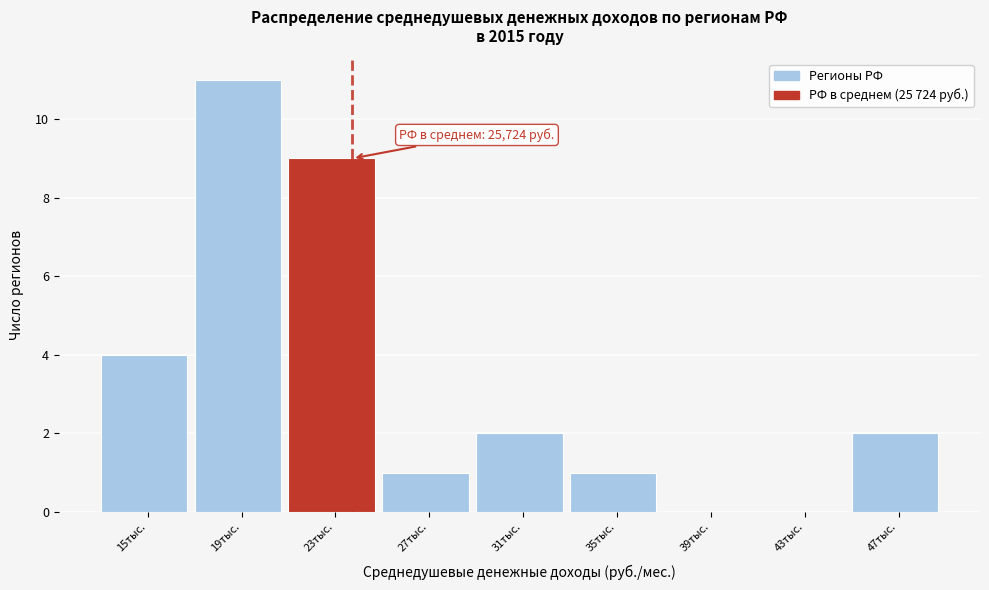

Reading left to right, transcribe all the data shown in this chart.

15тыс.=4	19тыс.=11	23тыс.=9	27тыс.=1	31тыс.=2	35тыс.=1	39тыс.=0	43тыс.=0	47тыс.=2